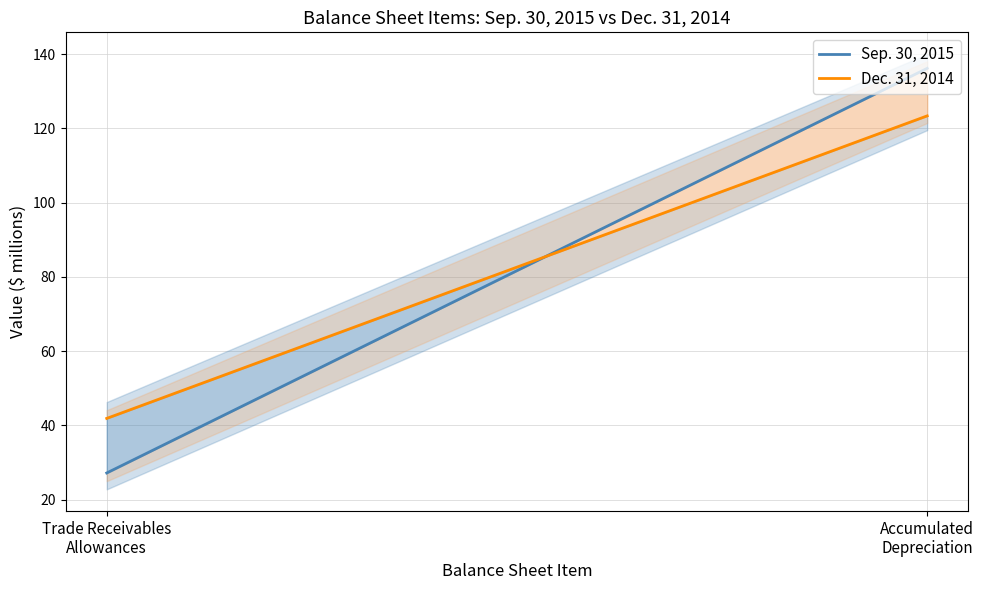

What is the sum of the Sep. 30, 2015 values at Trade Receivables
Allowances and Accumulated
Depreciation?

163.4